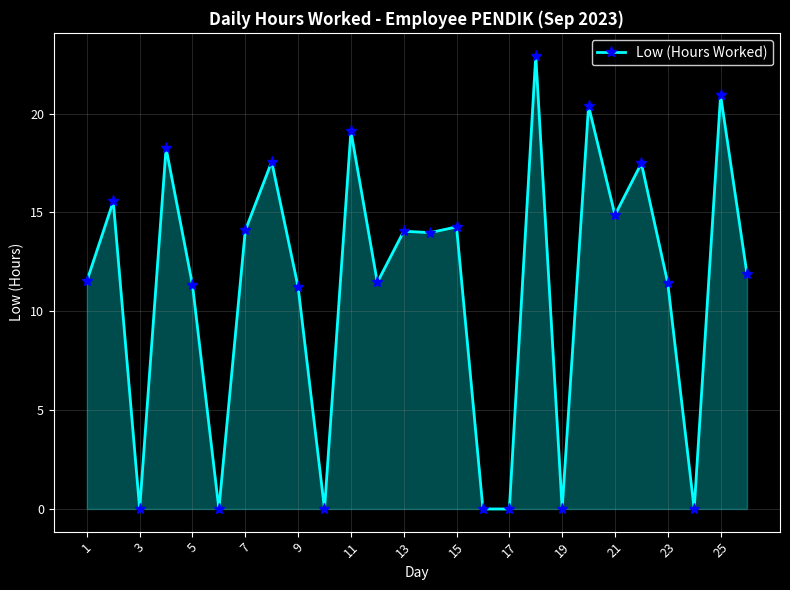

What is the value of the 25th point from the left?

20.9